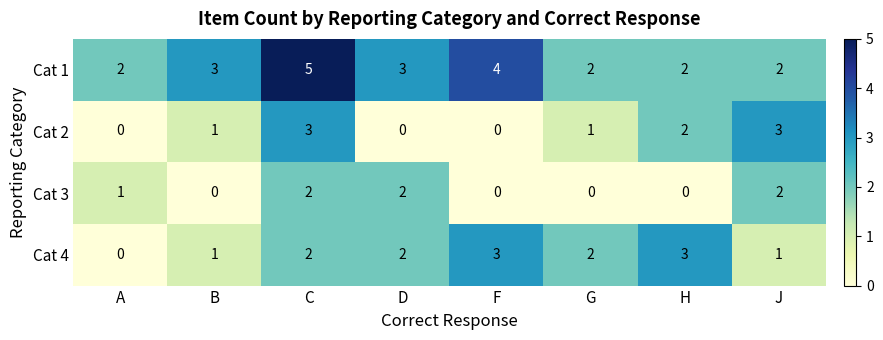

Rank the series by their average value, from highest to lowest.

Cat 1, Cat 4, Cat 2, Cat 3